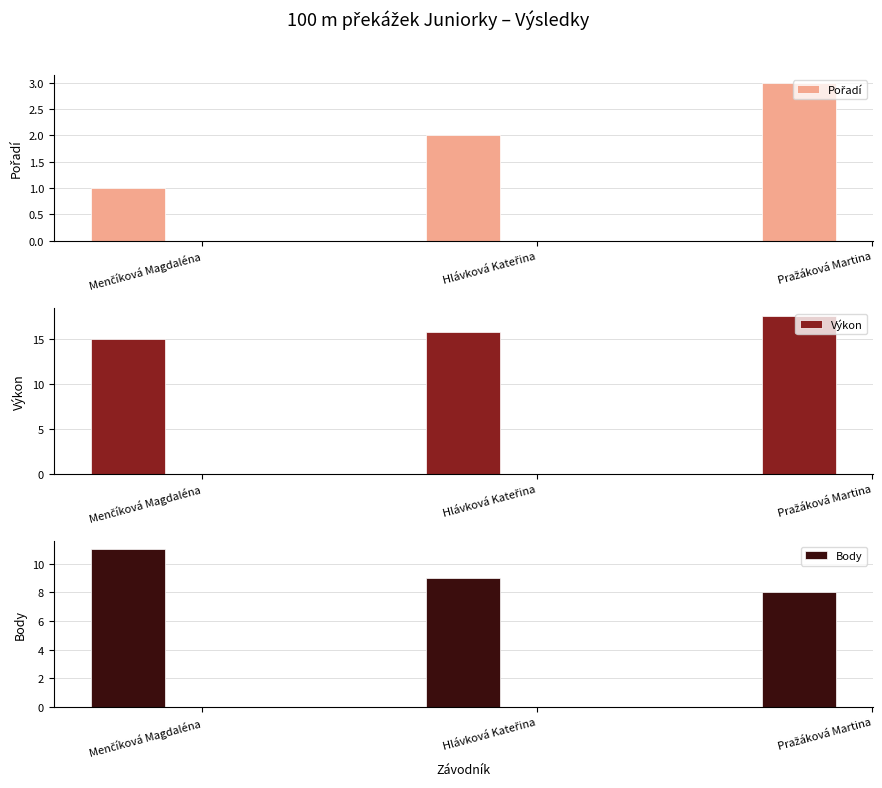

How many groups of bars are there?

3